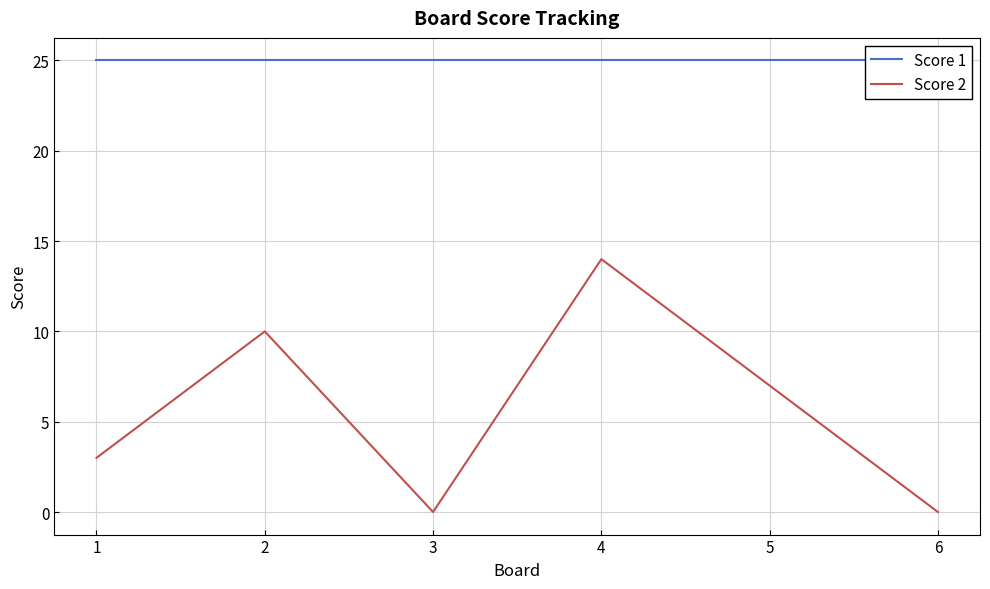

Where does the Score 2 series first go above 7?

2